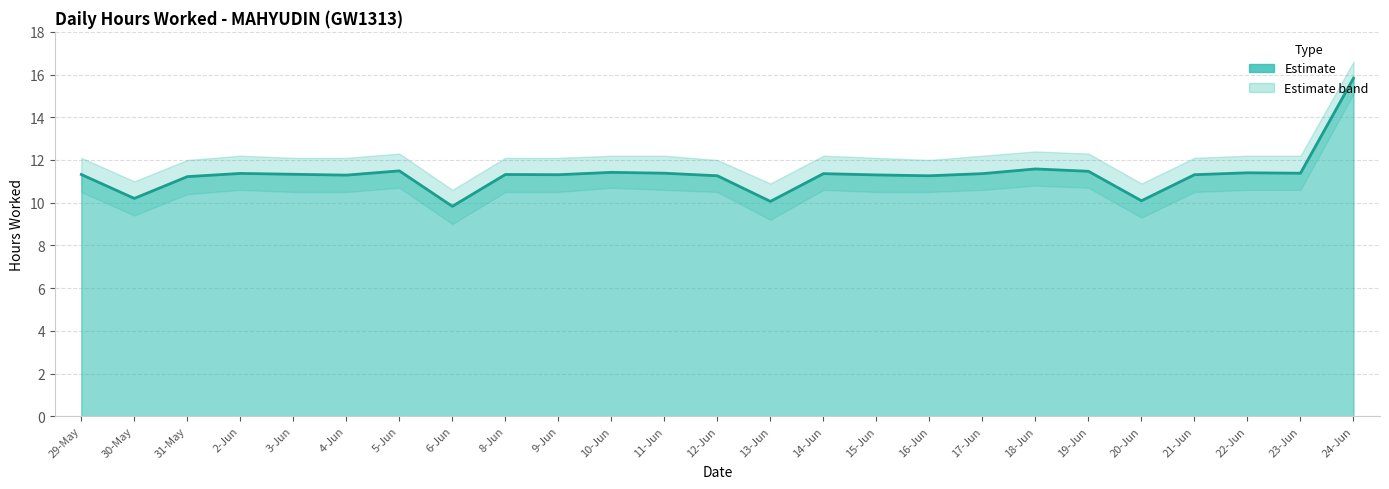

Count the number of values greater than 11.

21